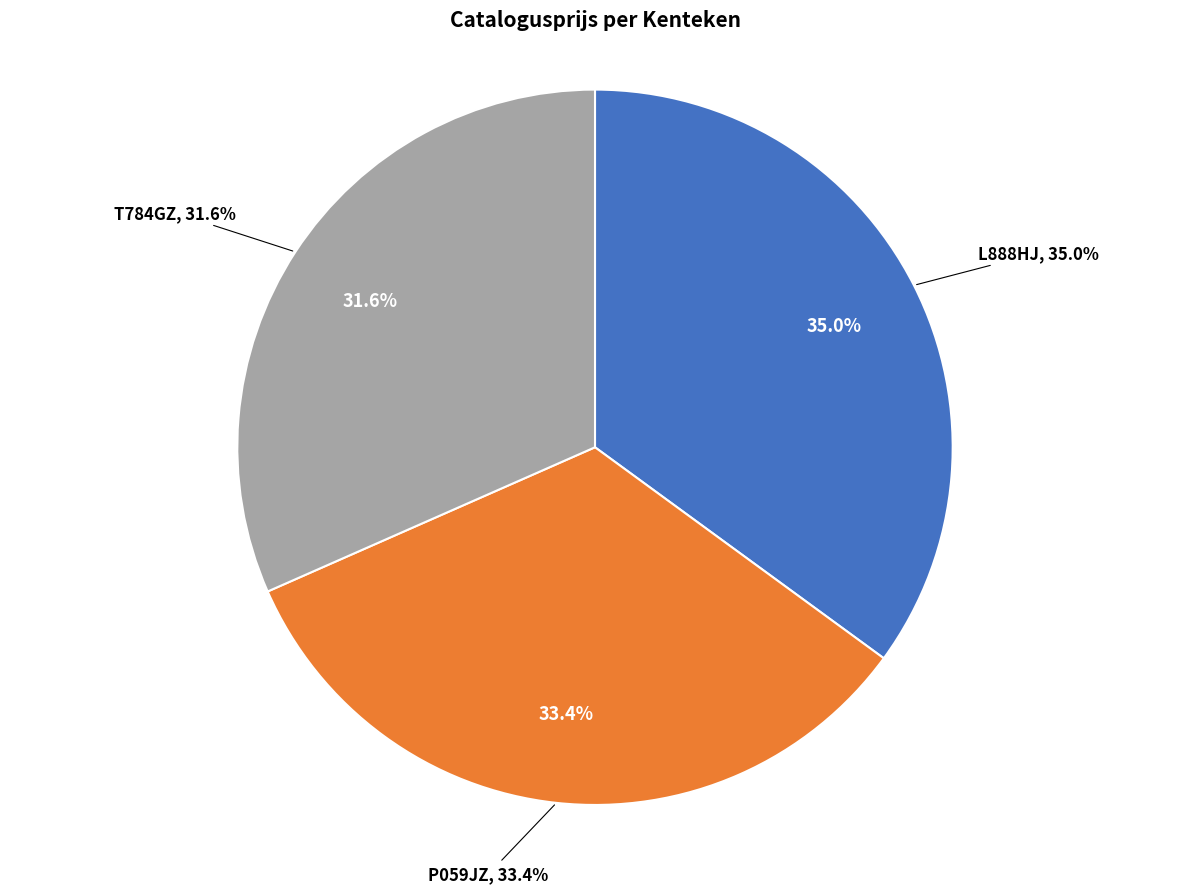

To the nearest percent, what portion does T784GZ represent?

32%